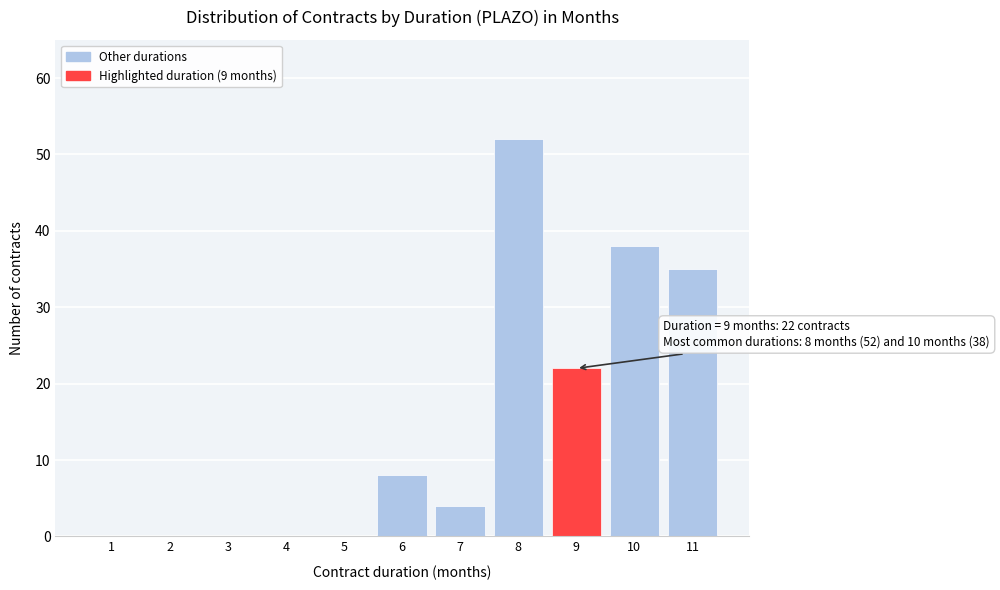

Reading left to right, extract all data points from this chart.

1=0	2=0	3=0	4=0	5=0	6=8	7=4	8=52	9=22	10=38	11=35